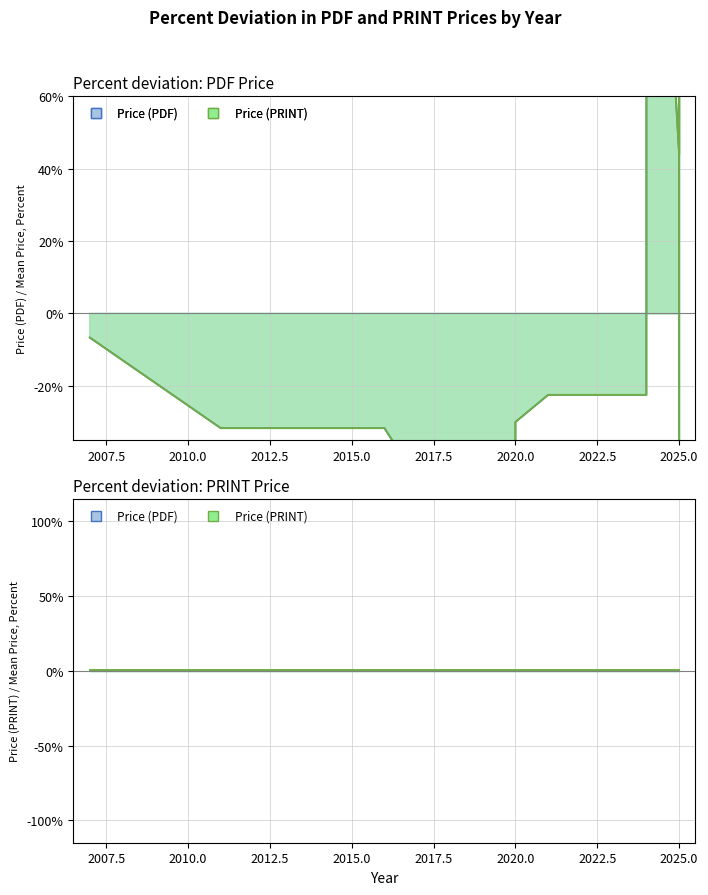

Count the number of categories in the chart.

20